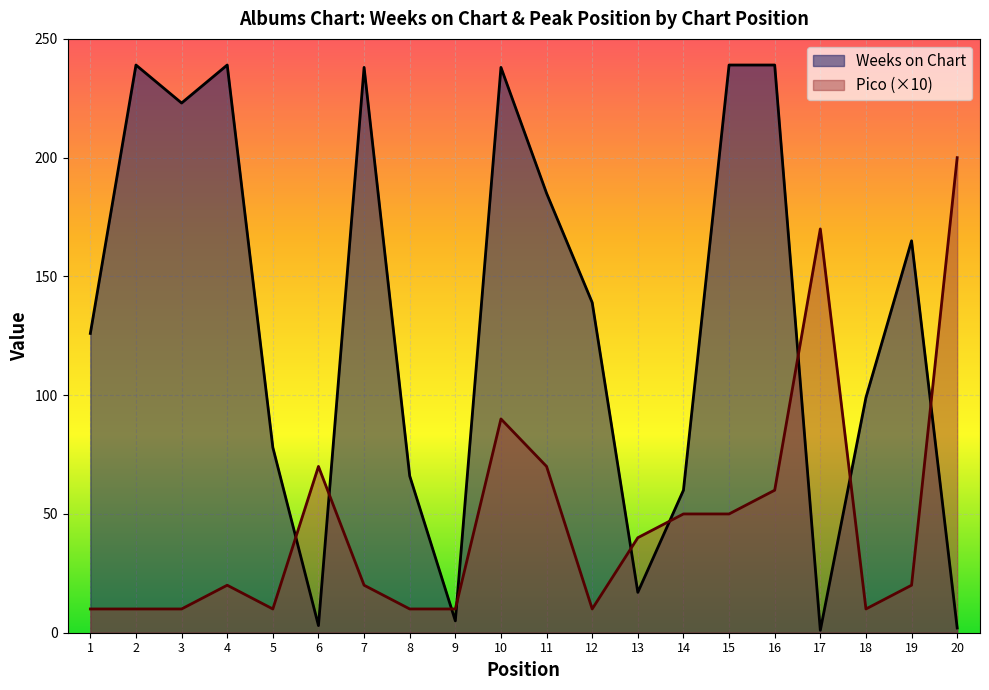

Which series has the largest range (max minus min)?

Weeks on Chart